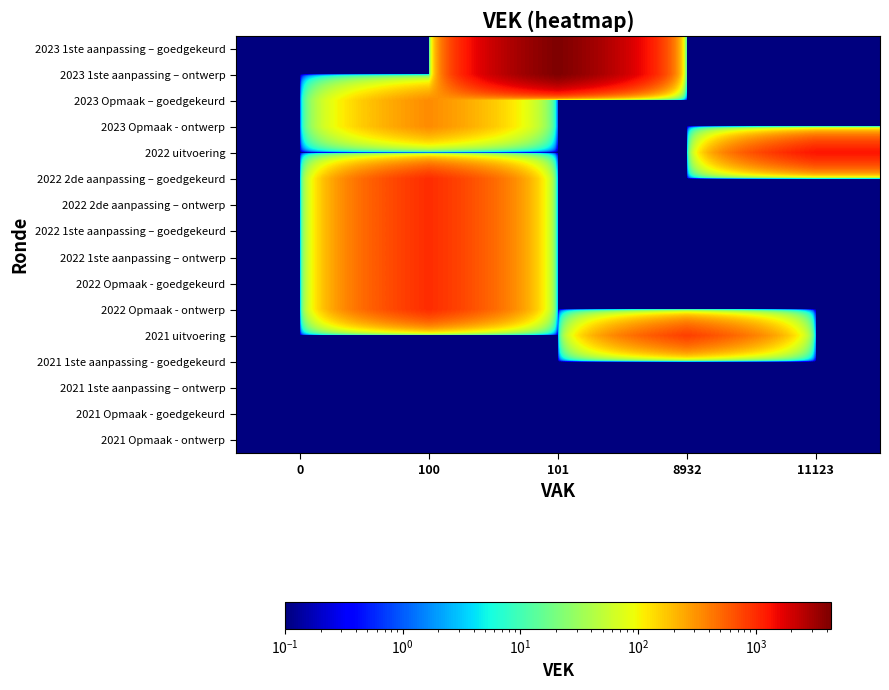

Reading right to left, what are all the values shown in this chart?

2023 1ste aanpassing – goedgekeurd: 11123=0.1	8932=0.1	101=4339.0	100=0.1	0=0.1
2023 1ste aanpassing – ontwerp: 11123=0.1	8932=0.1	101=4339.0	100=0.1	0=0.1
2023 Opmaak – goedgekeurd: 11123=0.1	8932=0.1	101=0.1	100=338.0	0=0.1
2023 Opmaak - ontwerp: 11123=0.1	8932=0.1	101=0.1	100=338.0	0=0.1
2022 uitvoering: 11123=1297.0	8932=0.1	101=0.1	100=0.1	0=0.1
2022 2de aanpassing – goedgekeurd: 11123=0.1	8932=0.1	101=0.1	100=1000.0	0=0.1
2022 2de aanpassing – ontwerp: 11123=0.1	8932=0.1	101=0.1	100=1000.0	0=0.1
2022 1ste aanpassing – goedgekeurd: 11123=0.1	8932=0.1	101=0.1	100=1000.0	0=0.1
2022 1ste aanpassing – ontwerp: 11123=0.1	8932=0.1	101=0.1	100=1000.0	0=0.1
2022 Opmaak - goedgekeurd: 11123=0.1	8932=0.1	101=0.1	100=1000.0	0=0.1
2022 Opmaak - ontwerp: 11123=0.1	8932=0.1	101=0.1	100=1000.0	0=0.1
2021 uitvoering: 11123=0.1	8932=809.0	101=0.1	100=0.1	0=0.1
2021 1ste aanpassing - goedgekeurd: 11123=0.1	8932=0.1	101=0.1	100=0.1	0=0.1
2021 1ste aanpassing – ontwerp: 11123=0.1	8932=0.1	101=0.1	100=0.1	0=0.1
2021 Opmaak - goedgekeurd: 11123=0.1	8932=0.1	101=0.1	100=0.1	0=0.1
2021 Opmaak - ontwerp: 11123=0.1	8932=0.1	101=0.1	100=0.1	0=0.1